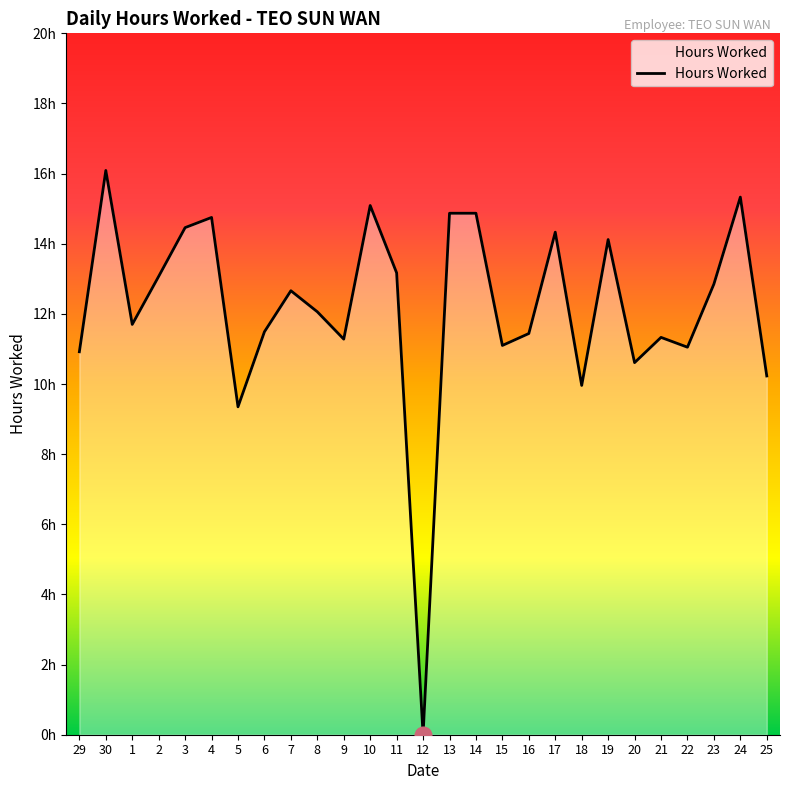

What value does the data have at 18?

10.0